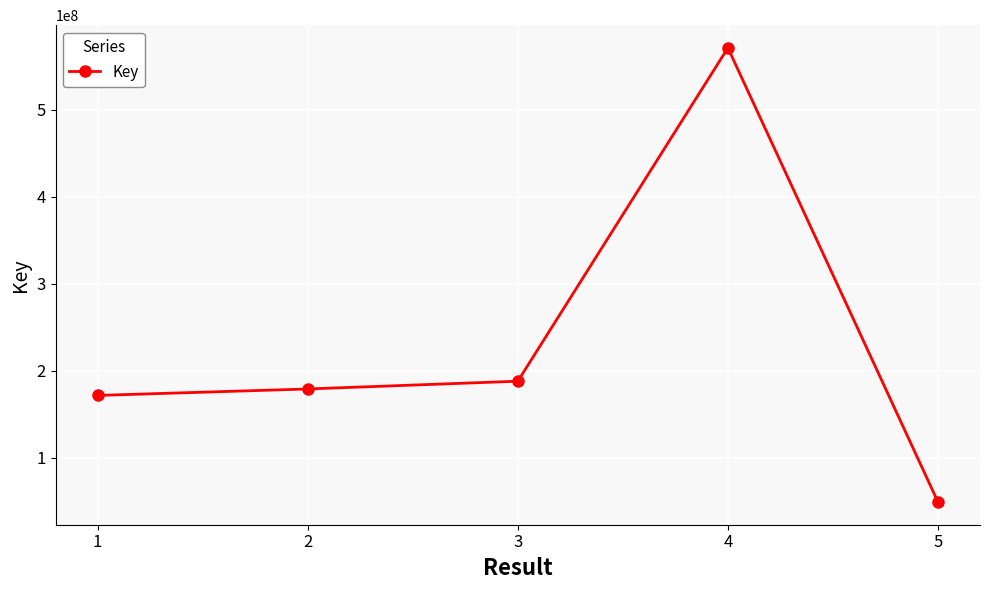

Approximately how many times larger is the value at 1 compared to 2?

1.0